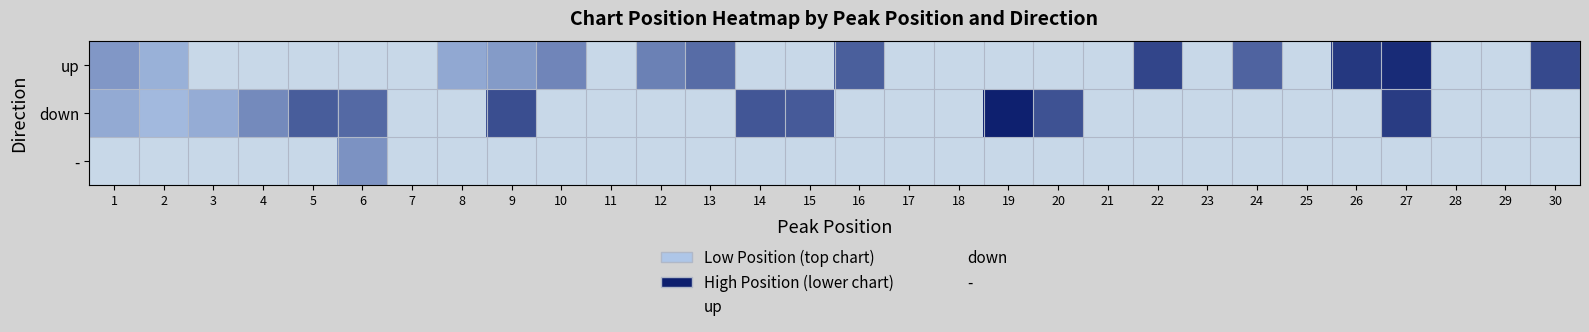

Between 8 and 15, which is larger?

15